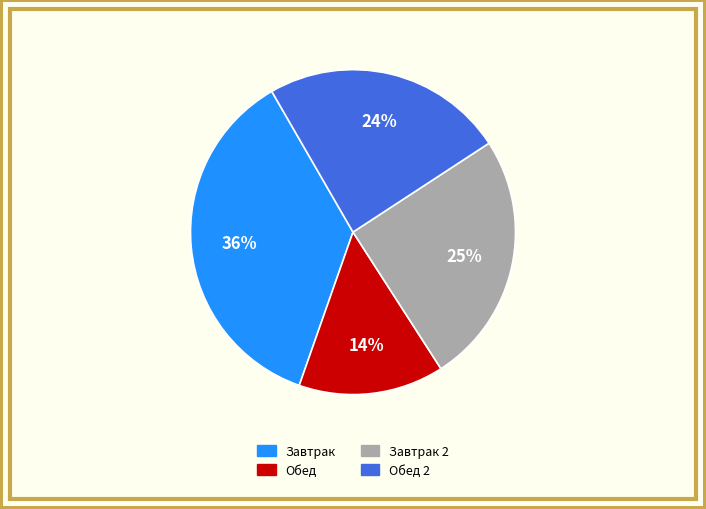

Is there any slice that represents more than half of the pie?

No